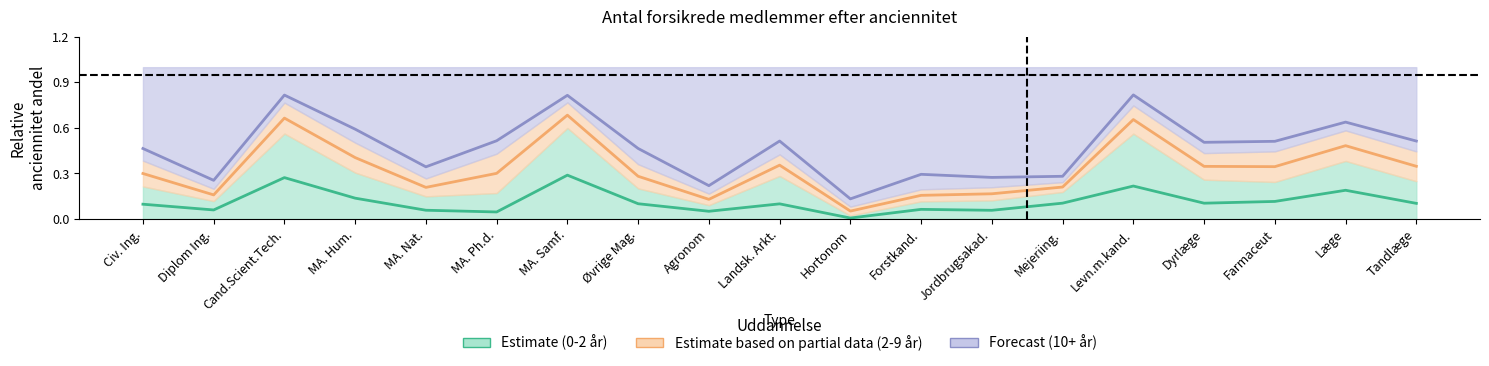

What is the maximum value shown in the chart?

0.8